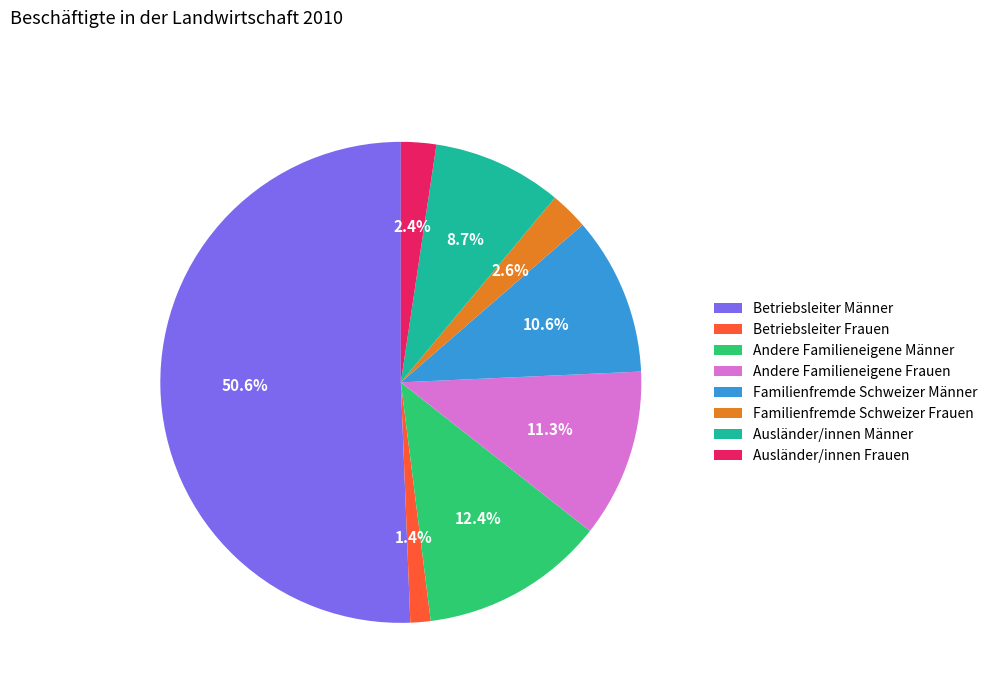

Which category accounts for the majority?

Betriebsleiter Männer